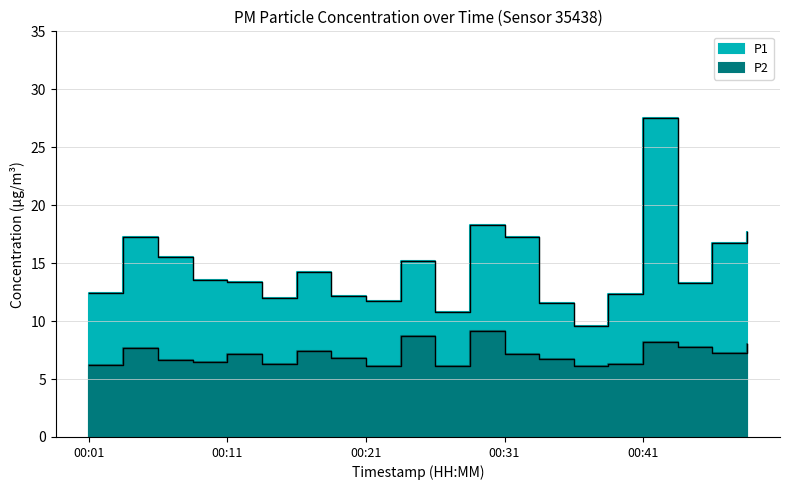

Reading left to right, extract all data points from this chart.

P1: 00:01=12.4	00:04=17.2	00:06=15.6	00:09=13.6	00:11=13.4	00:14=12.0	00:16=14.2	00:19=12.1	00:21=11.7	00:23=15.2	00:26=10.8	00:28=18.3	00:31=17.2	00:33=11.6	00:36=9.6	00:38=12.3	00:41=27.5	00:43=13.3	00:46=16.7	00:48=17.7
P2: 00:01=6.2	00:04=7.7	00:06=6.7	00:09=6.5	00:11=7.2	00:14=6.3	00:16=7.4	00:19=6.8	00:21=6.1	00:23=8.8	00:26=6.2	00:28=9.1	00:31=7.2	00:33=6.7	00:36=6.2	00:38=6.3	00:41=8.2	00:43=7.8	00:46=7.3	00:48=8.1